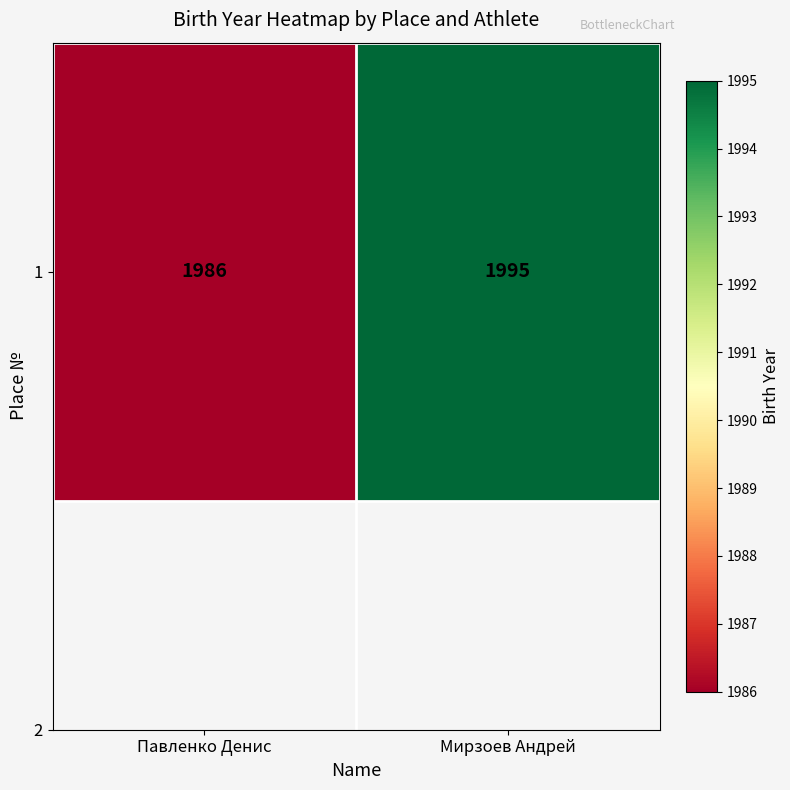

True or false: the data shows 1986 at Павленко Денис.

True